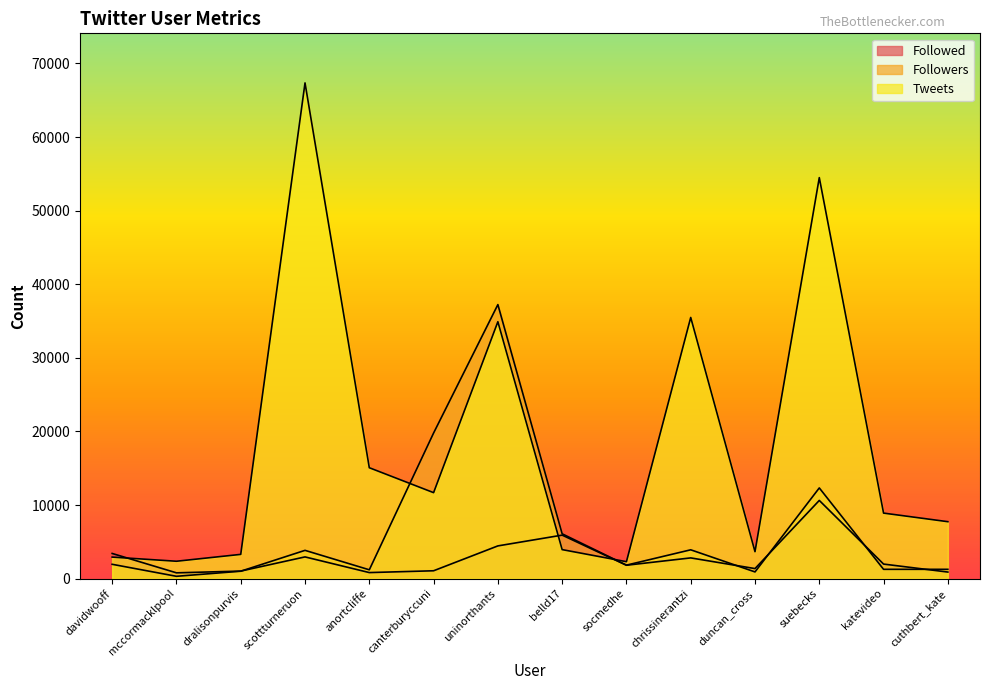

What is the average value of the Followed series?

2848